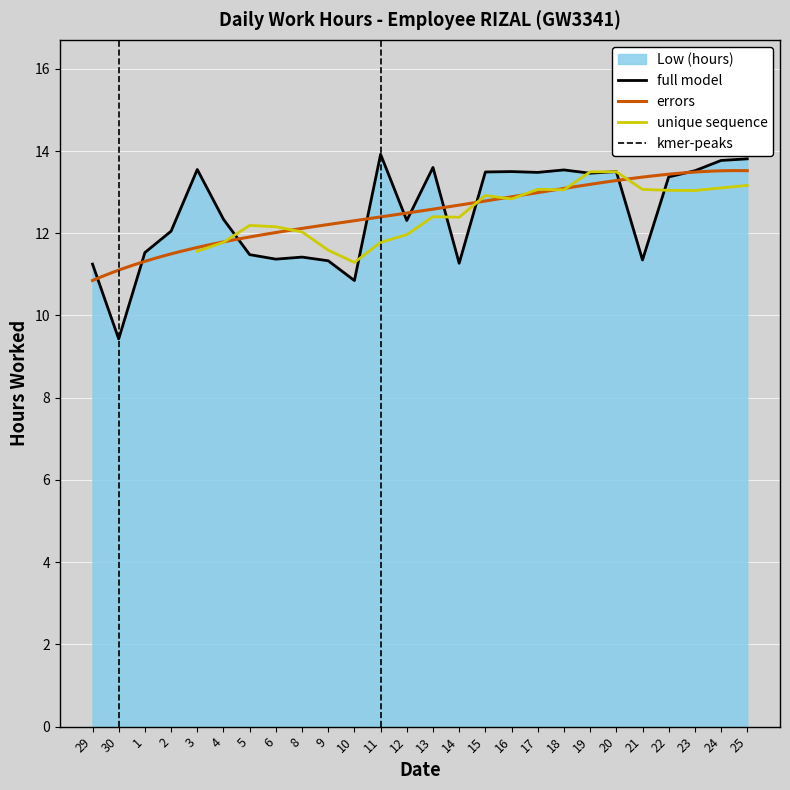

Between 29 and 19, which is larger?

19